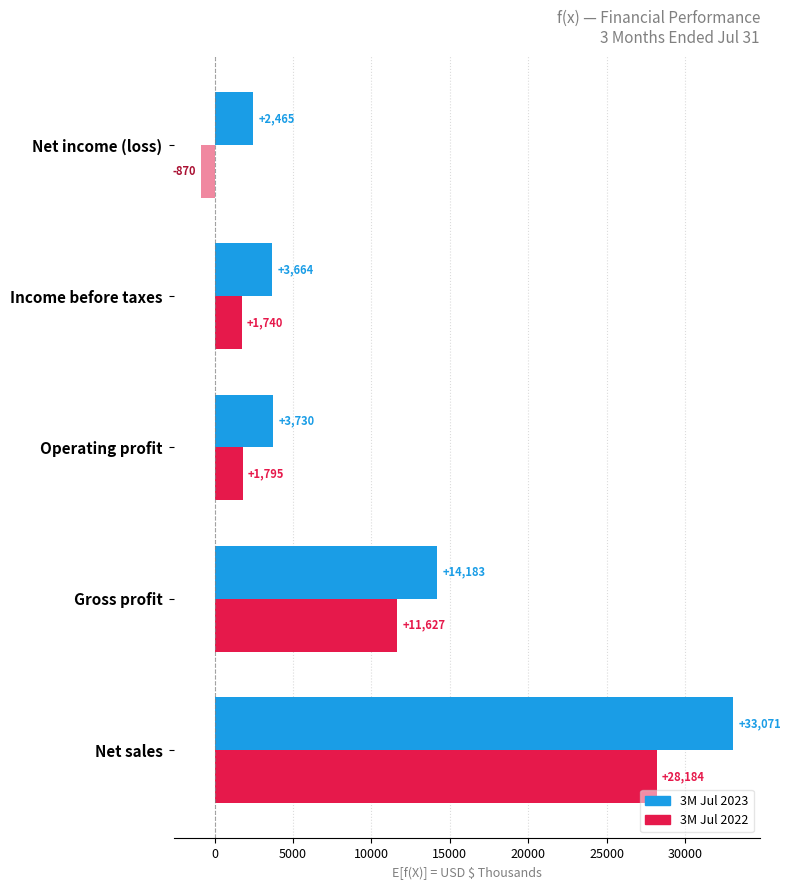

What is the sum of all 3M Jul 2022 values?

42476